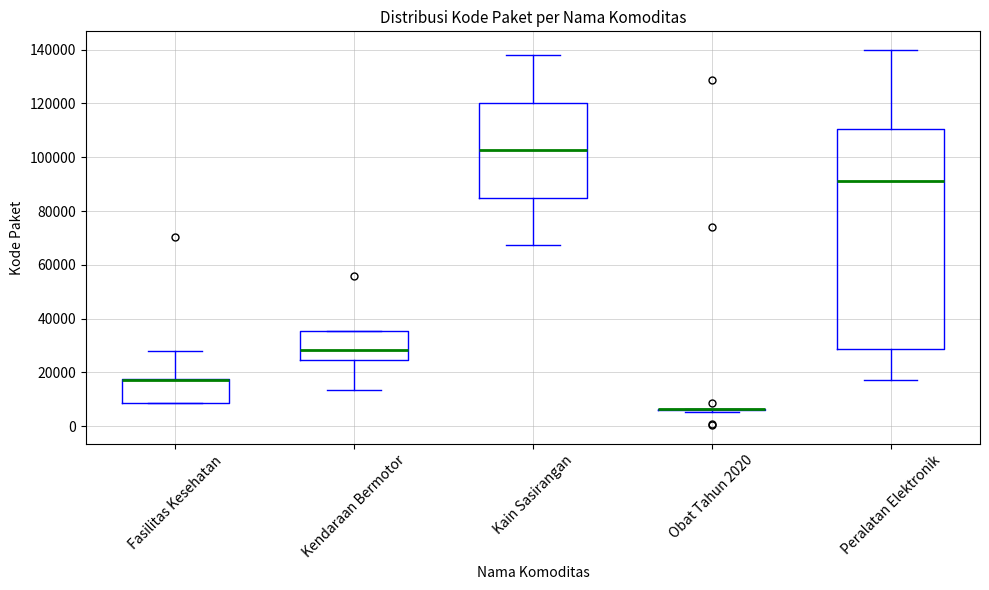

Reading left to right, read every box against the y-axis: the position of its median line, the range the box covers, and the ends of its whiskers. The values are not printed on the chart, so give them approximately, as read against the axis.

Fasilitas Kesehatan: median 18000 (drawn on the box's upper edge), box 8000 to 18000, whiskers 8000 to 28000
Kendaraan Bermotor: median 28000, box 24000 to 36000, whiskers 14000 to 36000
Kain Sasirangan: median 102000, box 84000 to 120000, whiskers 68000 to 138000
Obat Tahun 2020: box collapsed to a line at 6000, whiskers 6000 to 6000
Peralatan Elektronik: median 92000, box 28000 to 110000, whiskers 18000 to 140000